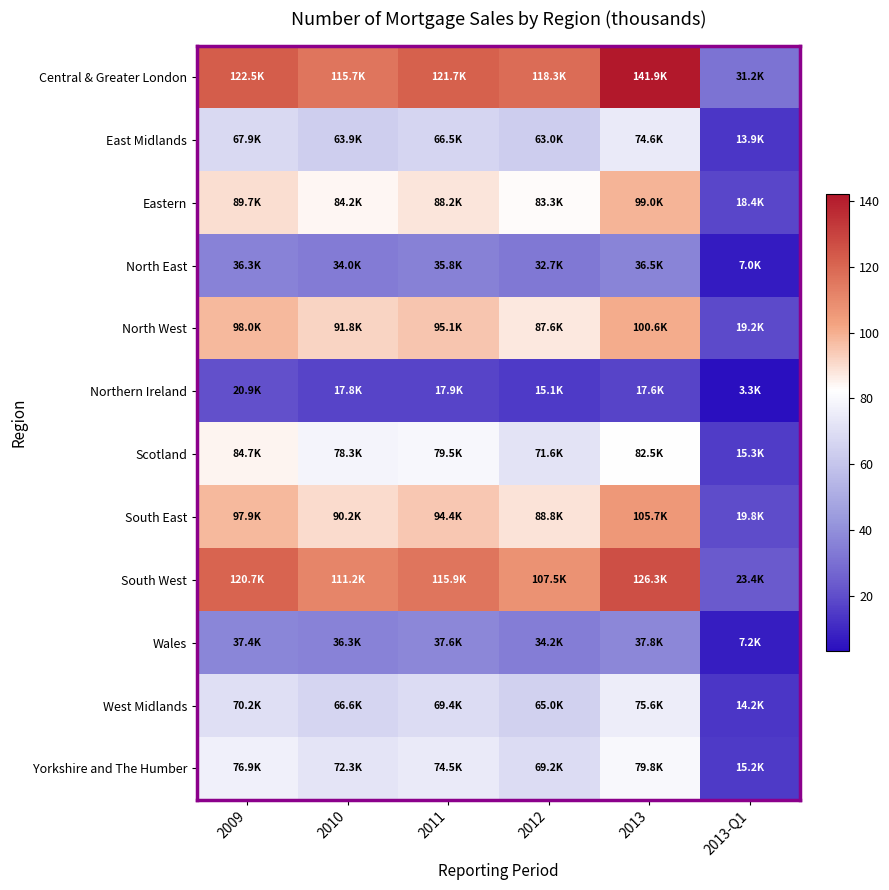

Which label corresponds to the smallest value in the chart?

2013-Q1